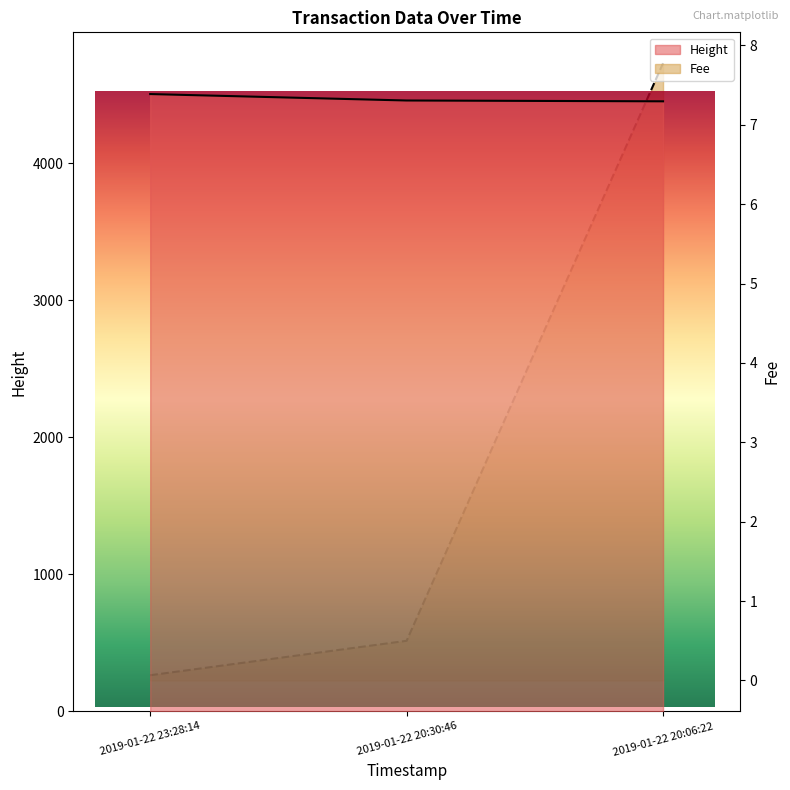

Reading right to left, what are all the values shown in this chart?

Height: 2019-01-22 20:06:22=4453.0	2019-01-22 20:30:46=4459.0	2019-01-22 23:28:14=4506.0
Fee: 2019-01-22 20:06:22=7.8	2019-01-22 20:30:46=0.5	2019-01-22 23:28:14=0.1